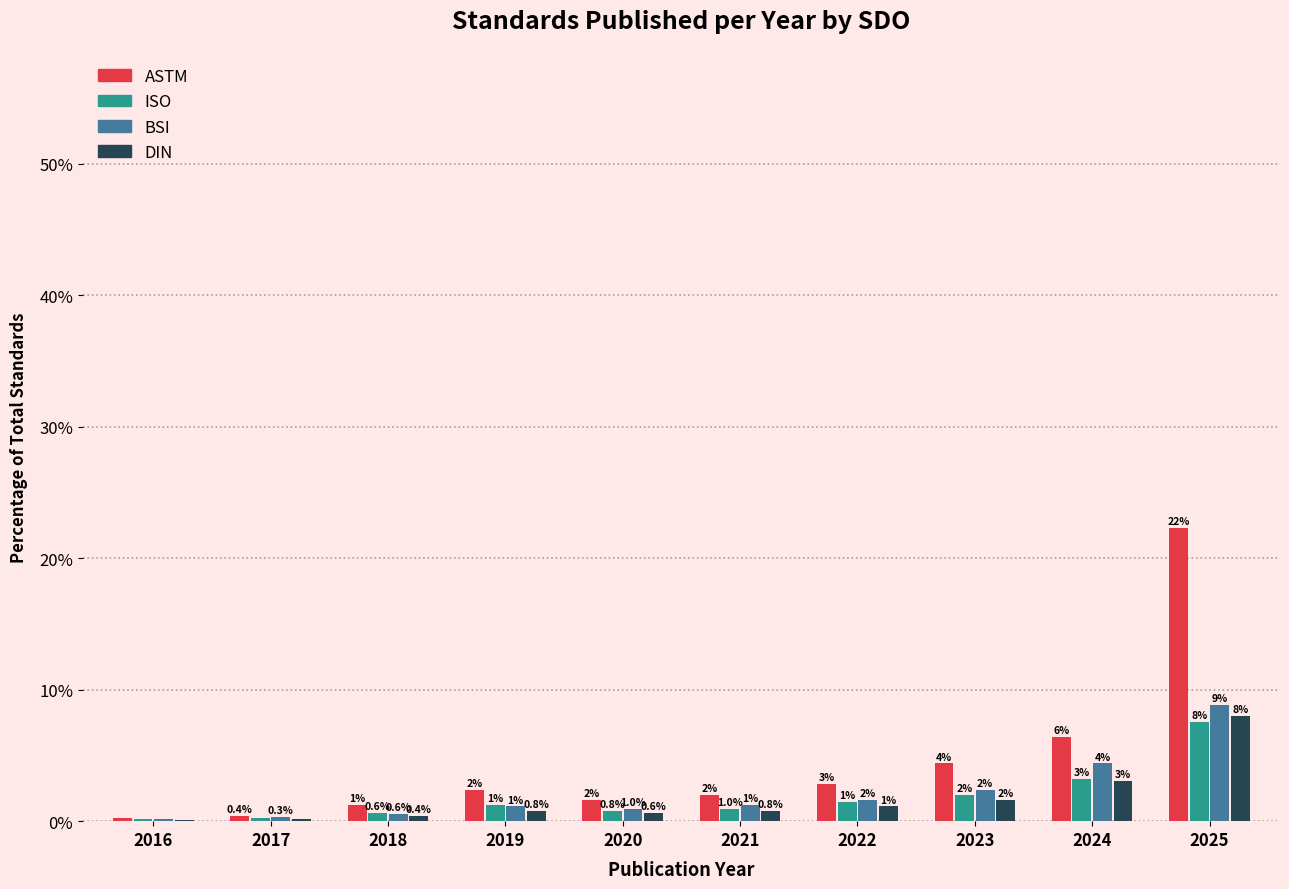

At which category is the sum across all series the highest?

2025